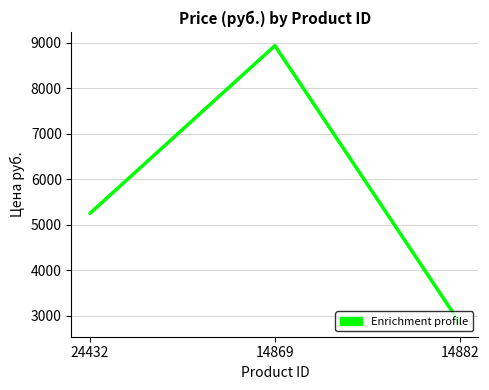

At which category does the chart reach its peak across all series?

14869